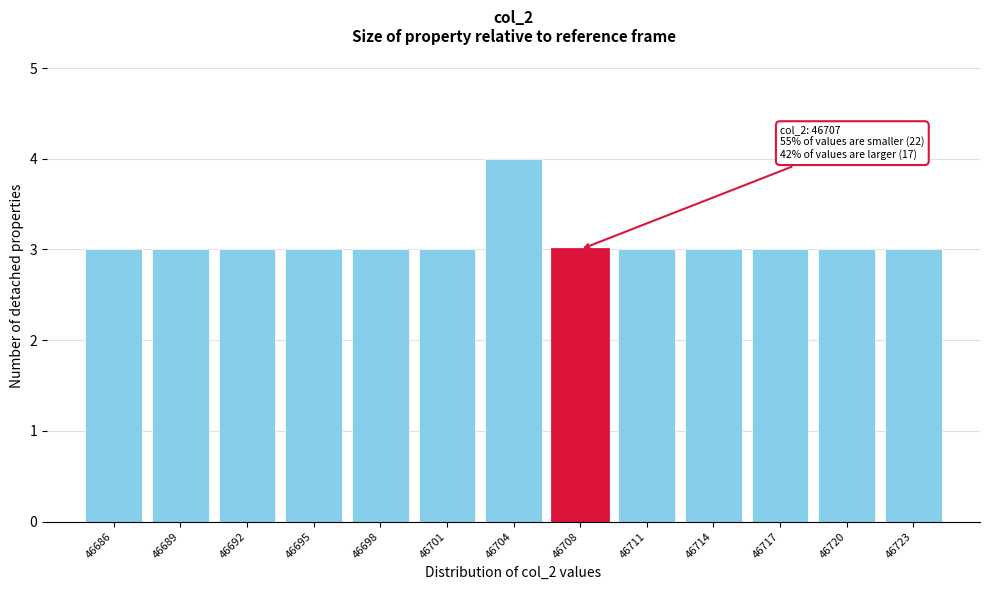

Reading left to right, list all the values displayed in this chart.

3	3	3	3	3	3	4	3	3	3	3	3	3